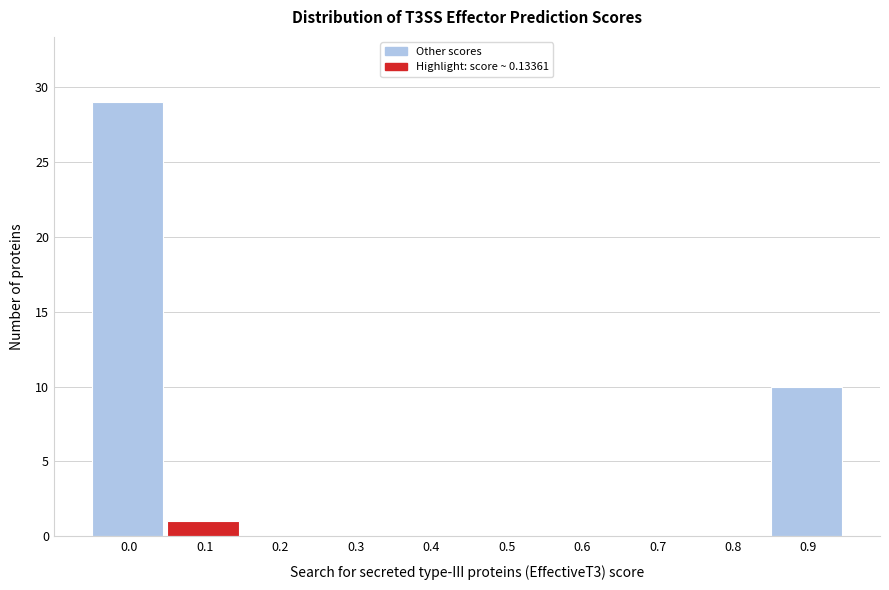

Reading left to right, extract all data points from this chart.

0.0=29	0.1=1	0.2=0	0.3=0	0.4=0	0.5=0	0.6=0	0.7=0	0.8=0	0.9=10